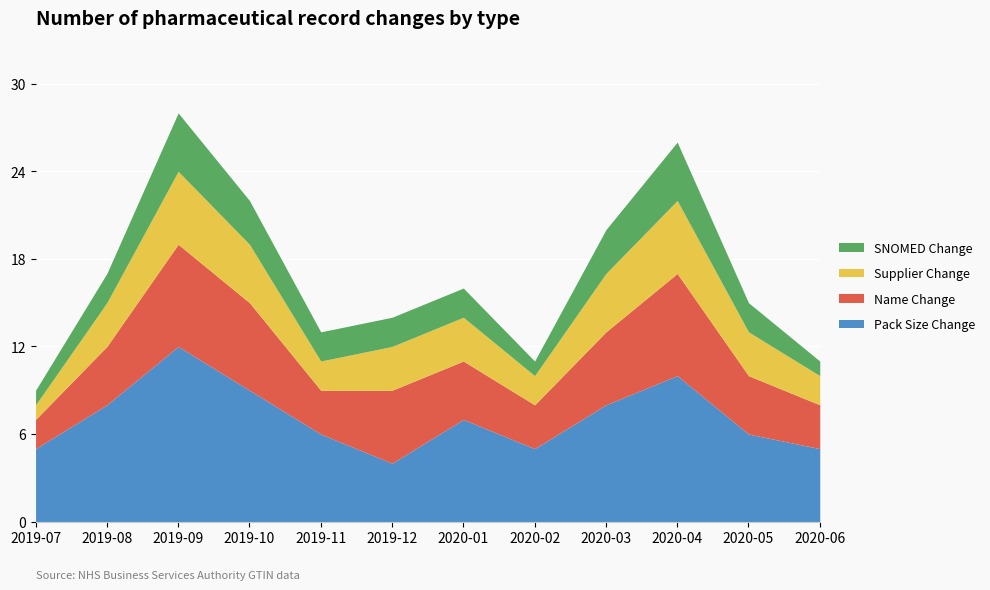

How many lines are shown in the chart?

4